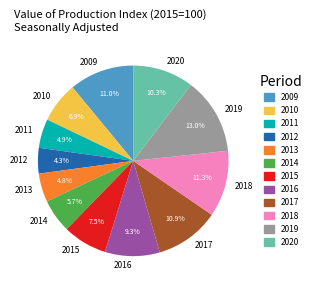

Is there any slice that represents more than half of the pie?

No